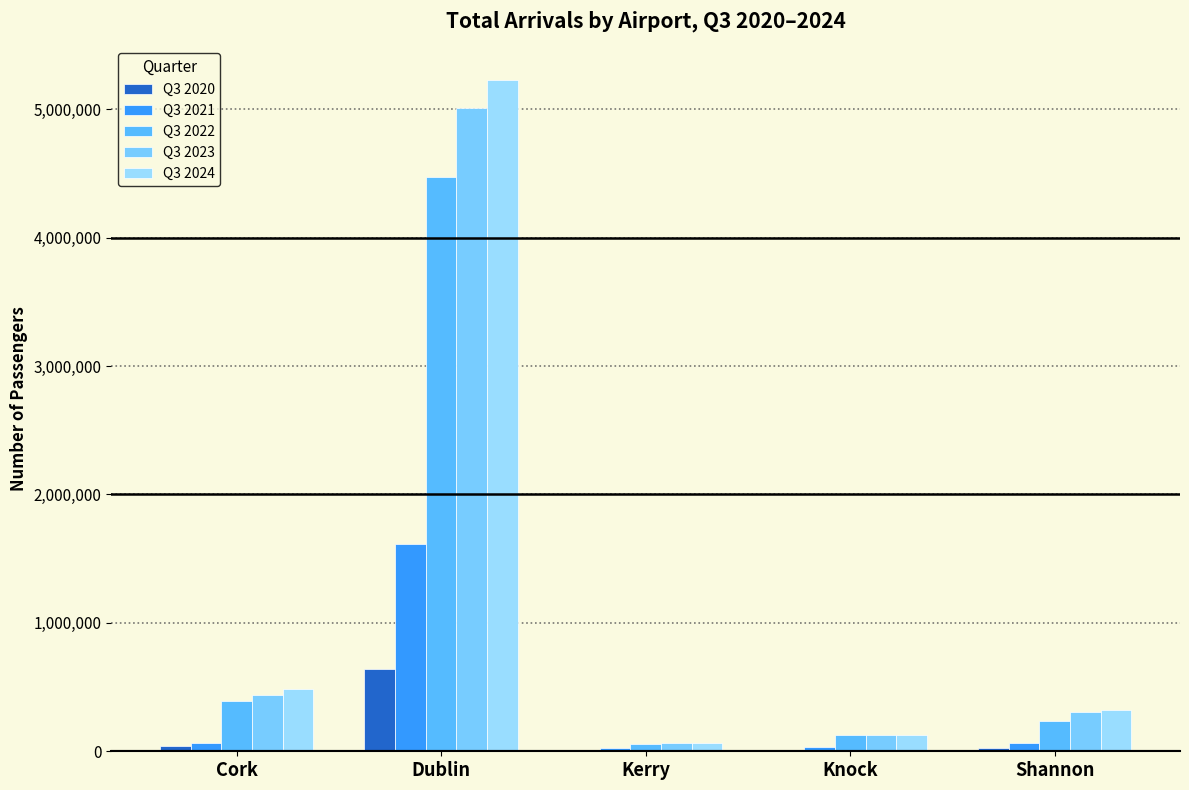

Which series has the largest total across all categories?

Q3 2024